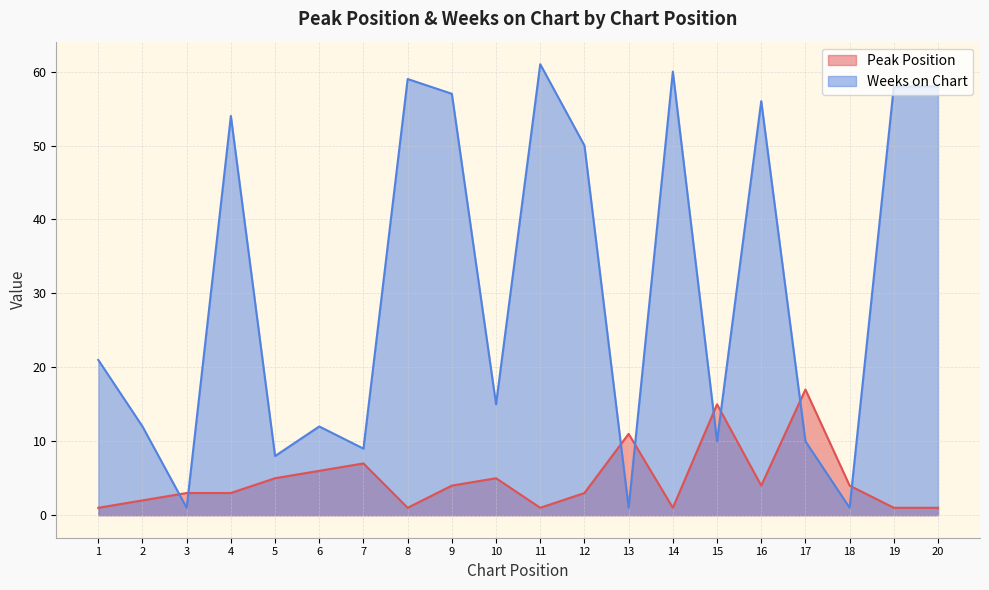

True or false: Peak Position has more than 2 points higher than both neighbors.

True